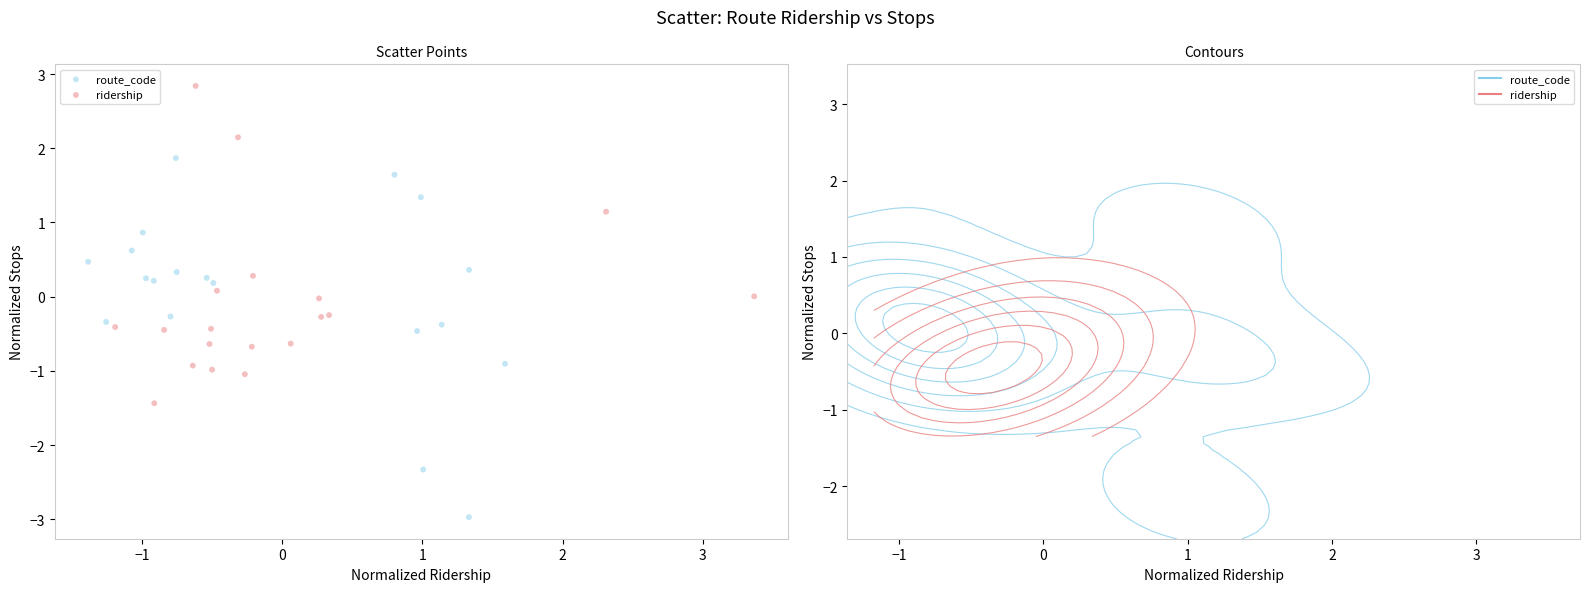

Which series contains the lowest Y value?

route_code